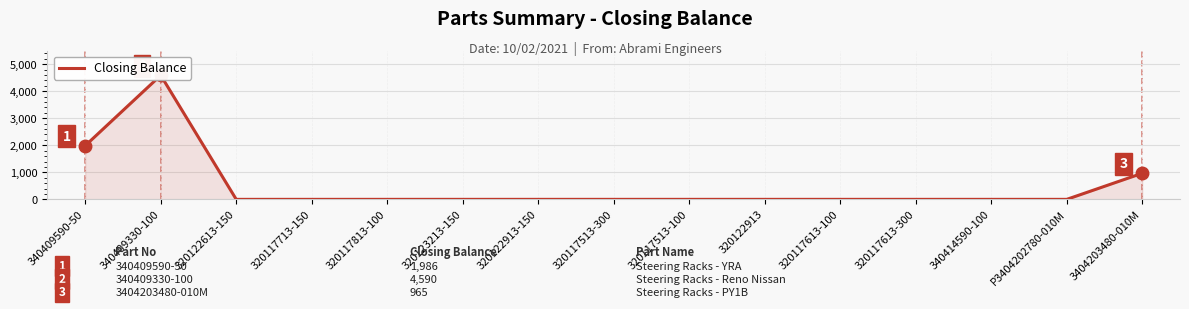

How many positive values are there?

3